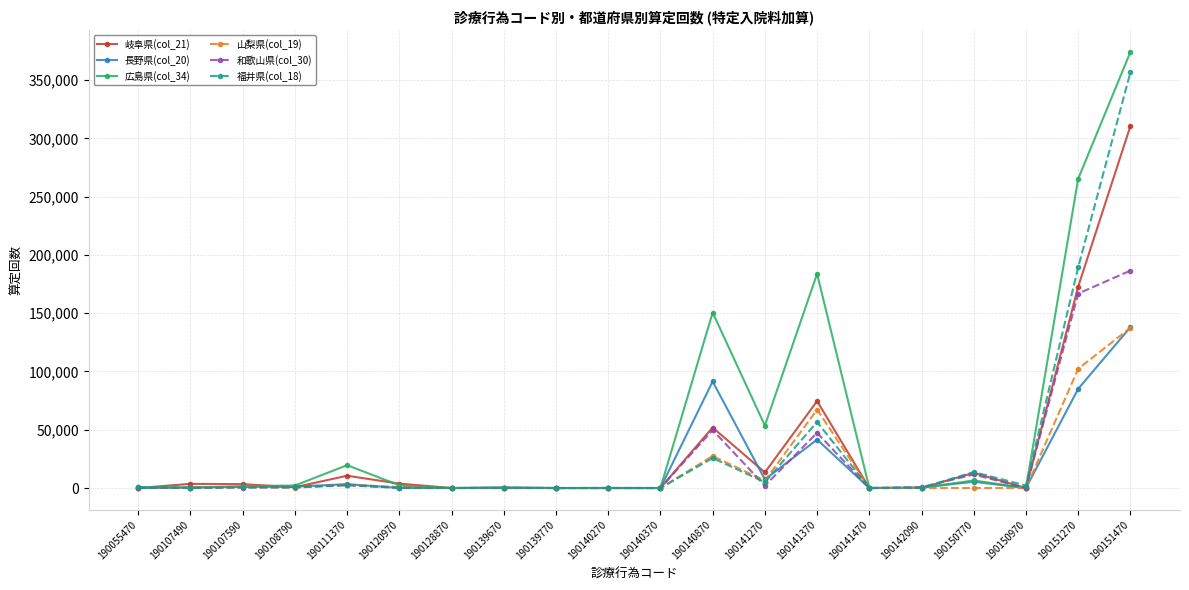

What is the average value of the 広島県(col_34) series?

53057